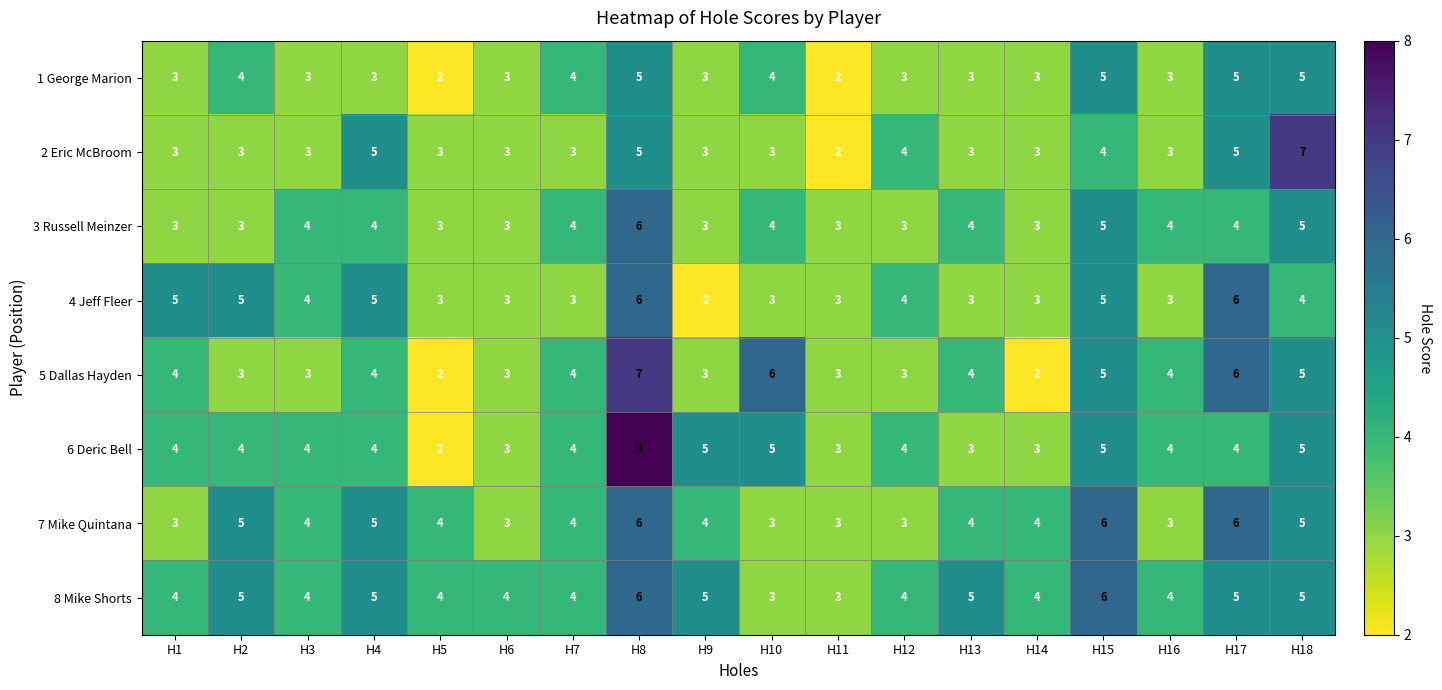

What is the difference between the second highest and second lowest values in the 7 Mike Quintana series?

3